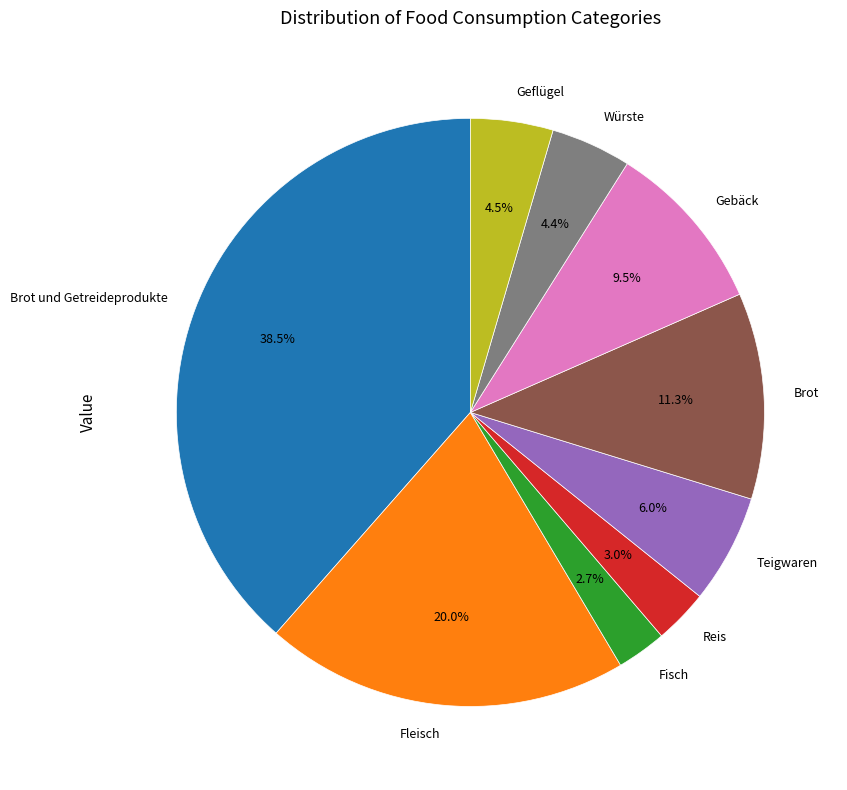

To the nearest percent, what is the difference between the Fleisch and Würste slice percentages?

16%